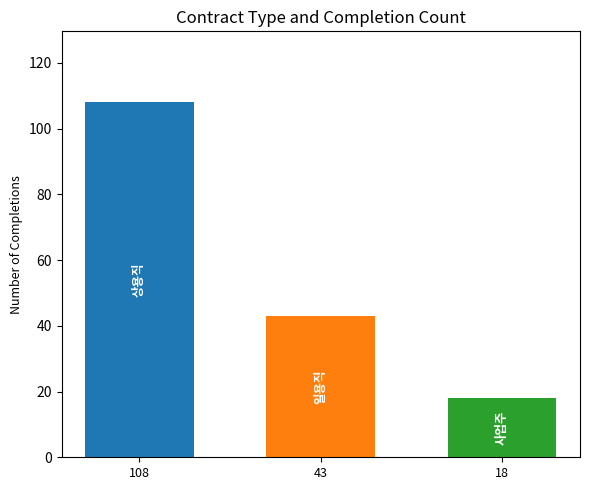

What is the smallest value displayed?

18